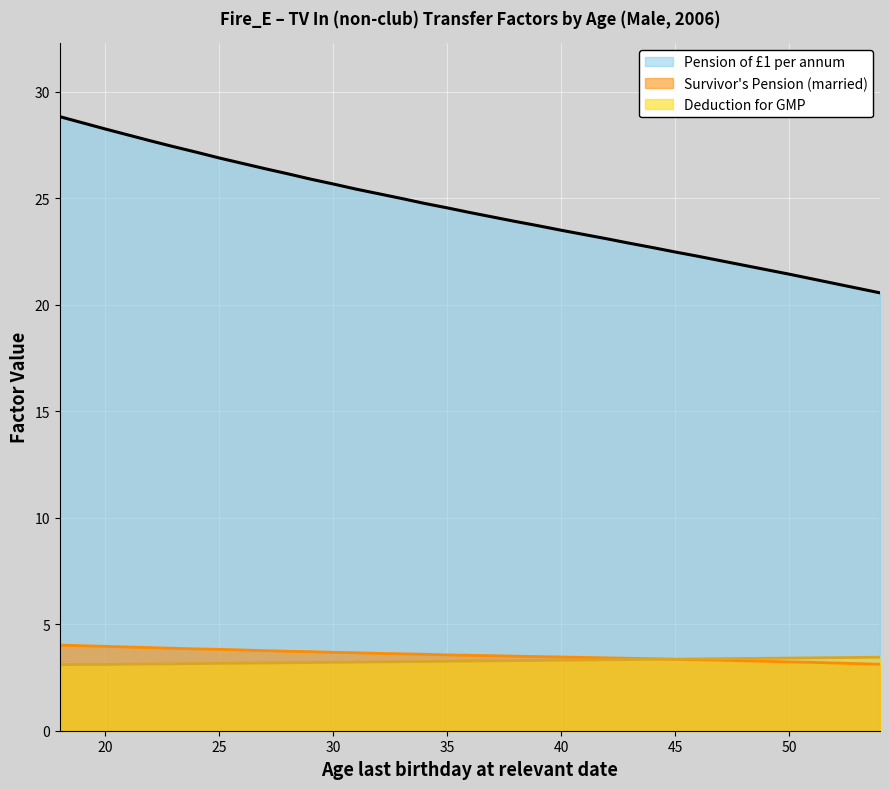

Which label corresponds to the smallest value in the chart?

18